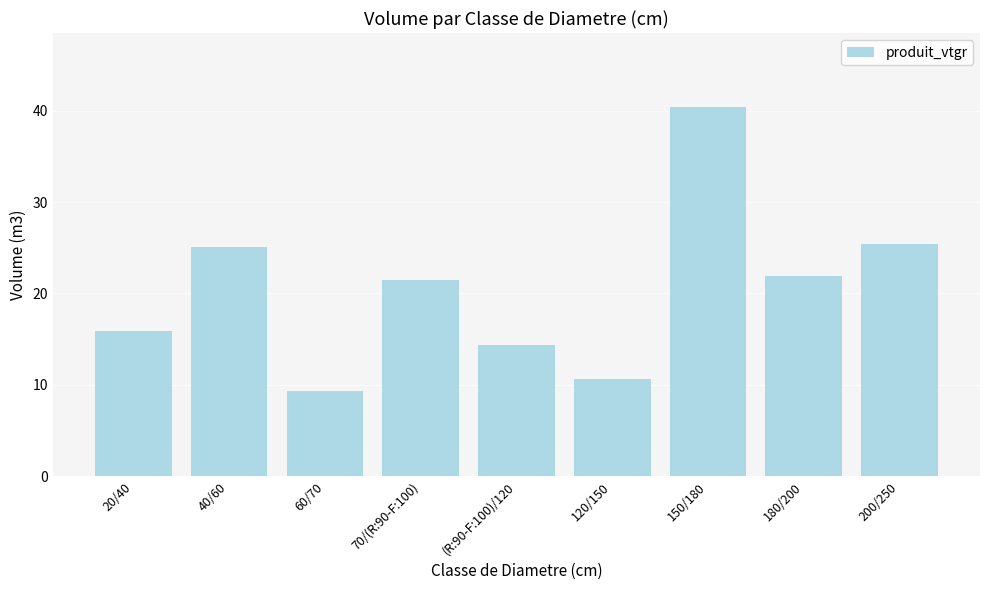

Where does the data first go above 21?

40/60